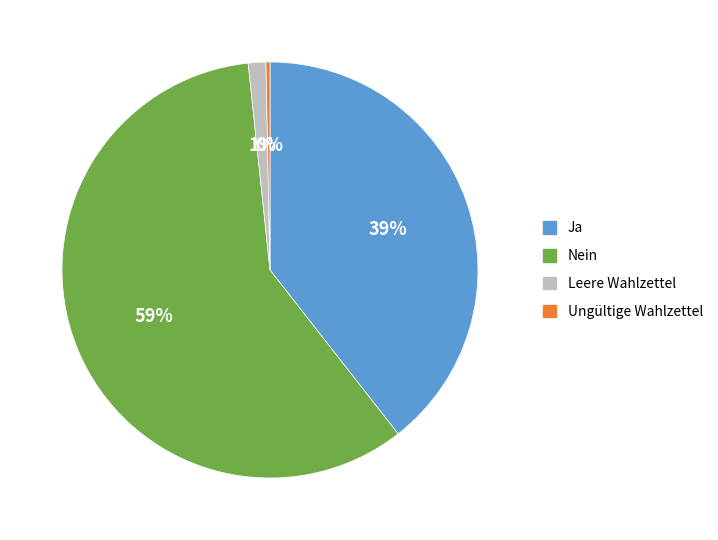

To the nearest percent, what is the difference between the Leere Wahlzettel and Ja slice percentages?

38%